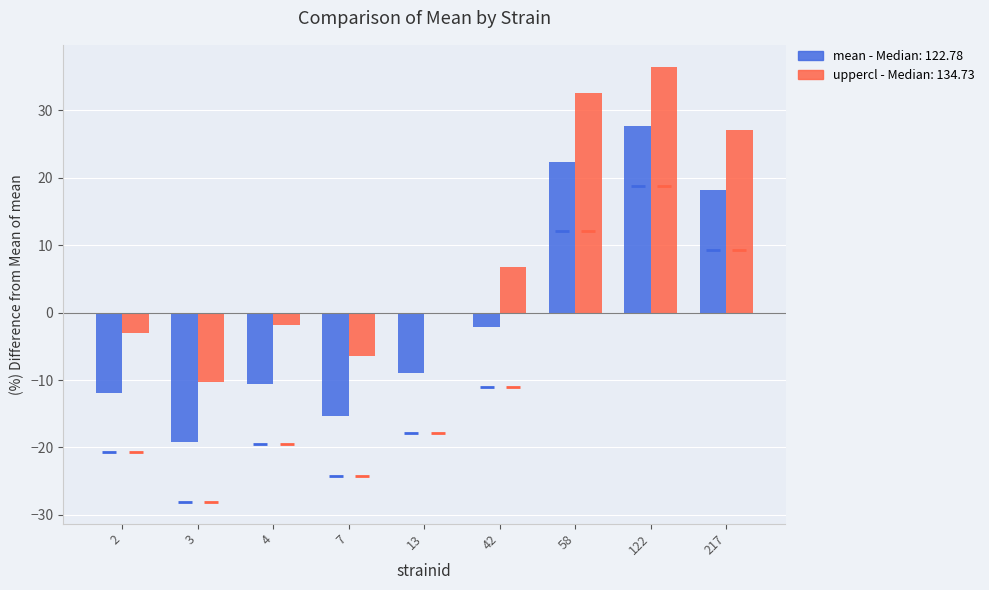

At which category does the chart reach its minimum across all series?

3